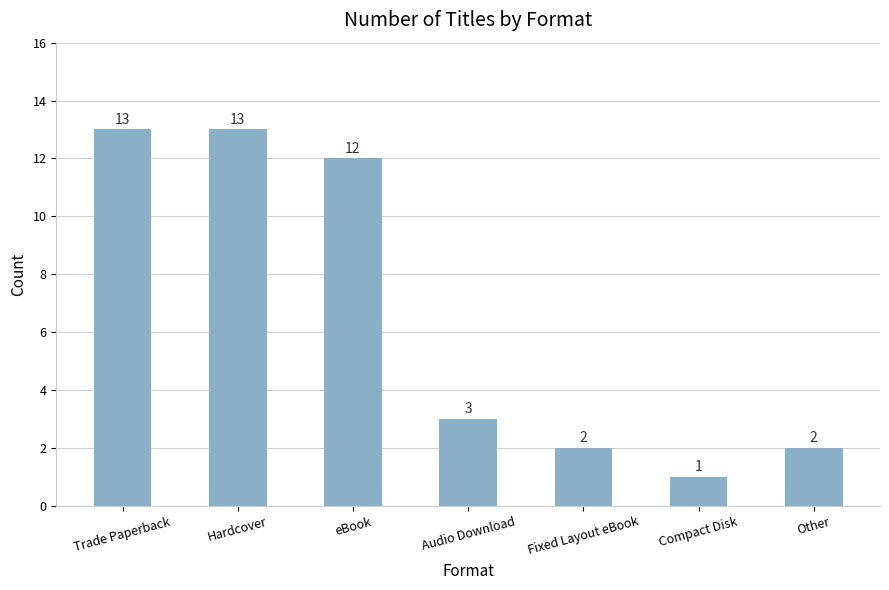

How many data points are less than 3?

3